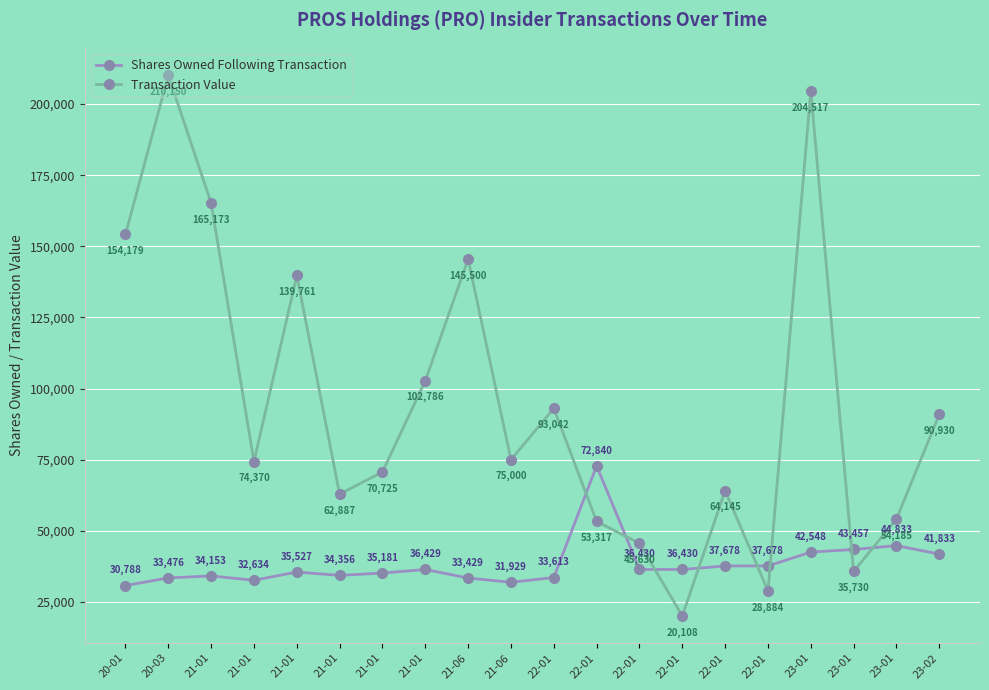

How many data points in Transaction Value are less than 75000?

10